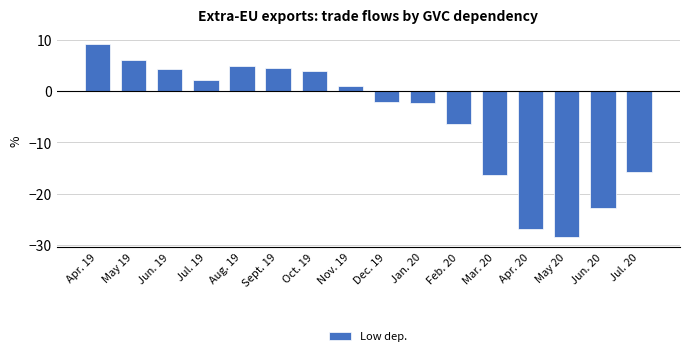

Reading left to right, list all the values displayed in this chart.

9.2	6.0	4.3	2.1	4.9	4.5	3.9	0.9	-2.2	-2.2	-6.4	-16.3	-26.9	-28.6	-22.8	-15.8